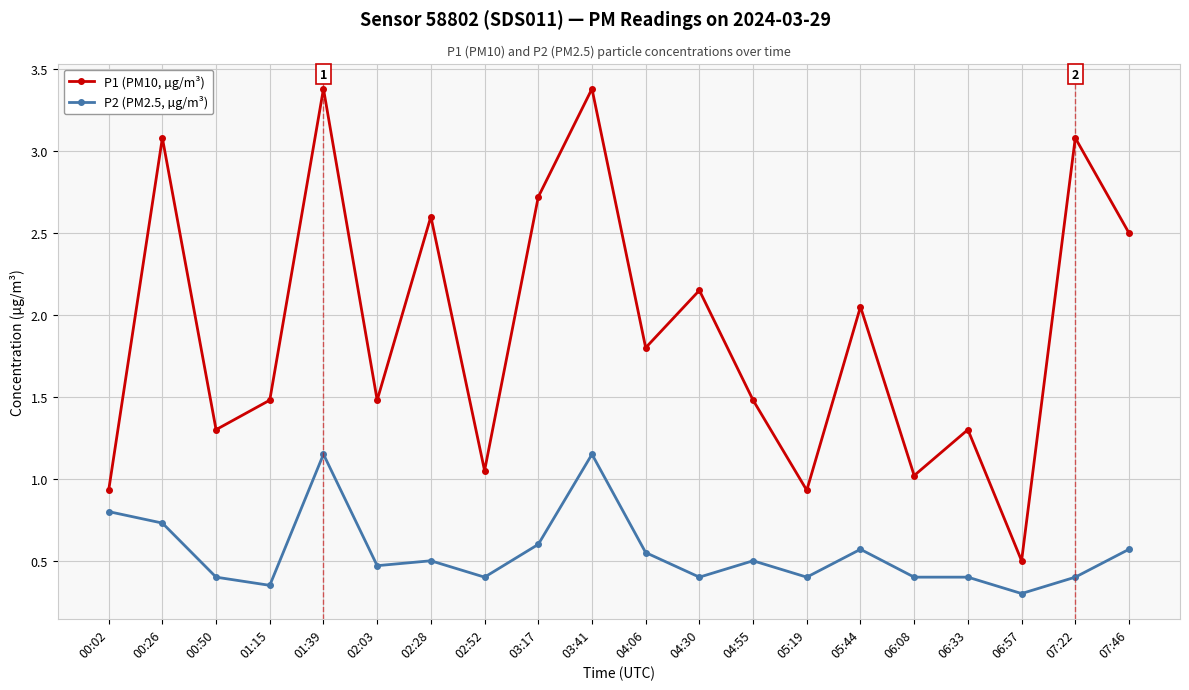

How many interior local valleys does the P1 (PM10, µg/m³) series have?

7